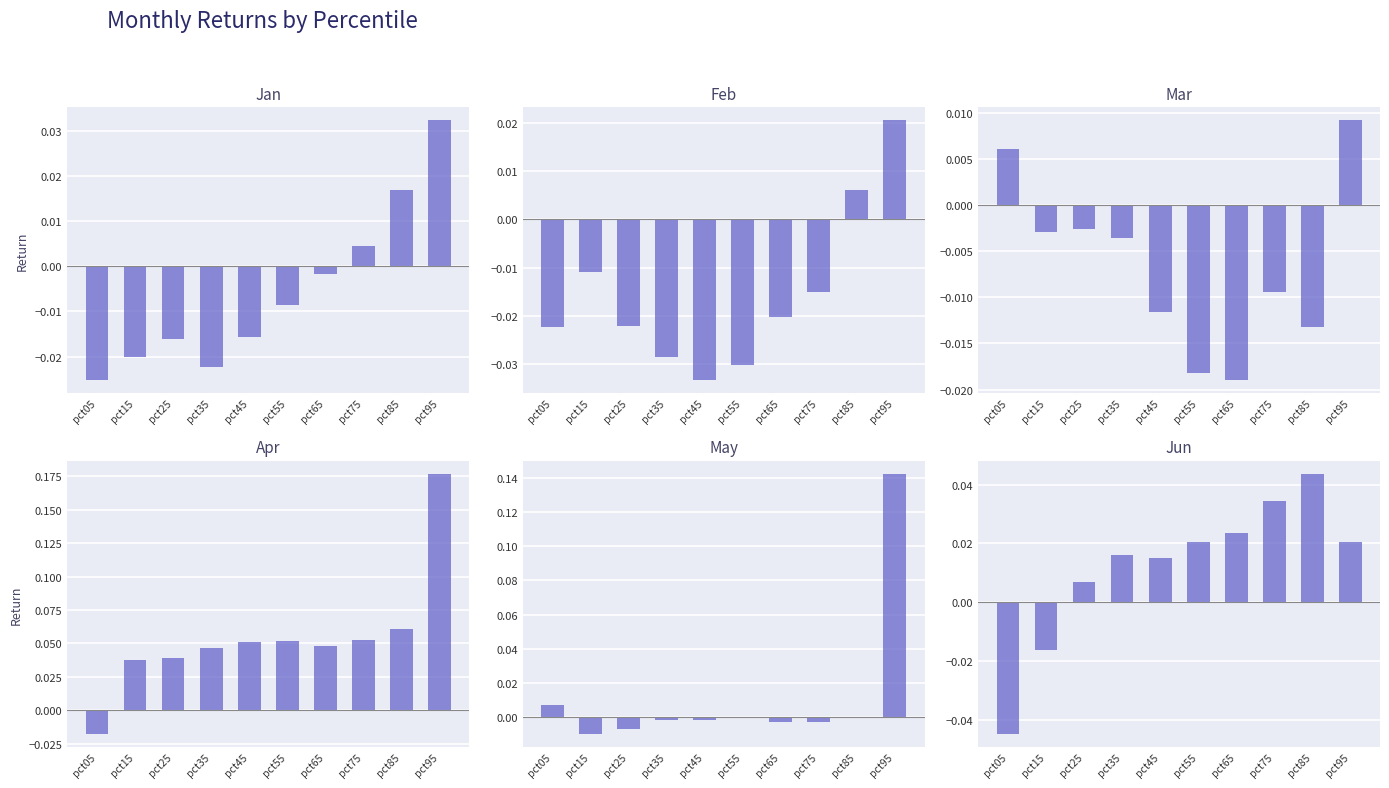

At which label does Feb reach its minimum?

pct45